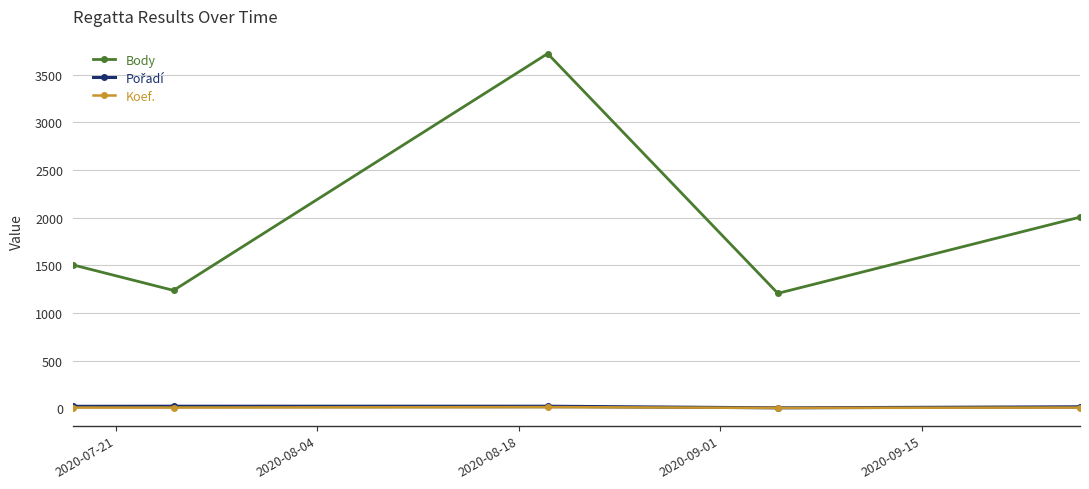

True or false: Koef. and Body cross at least once.

False